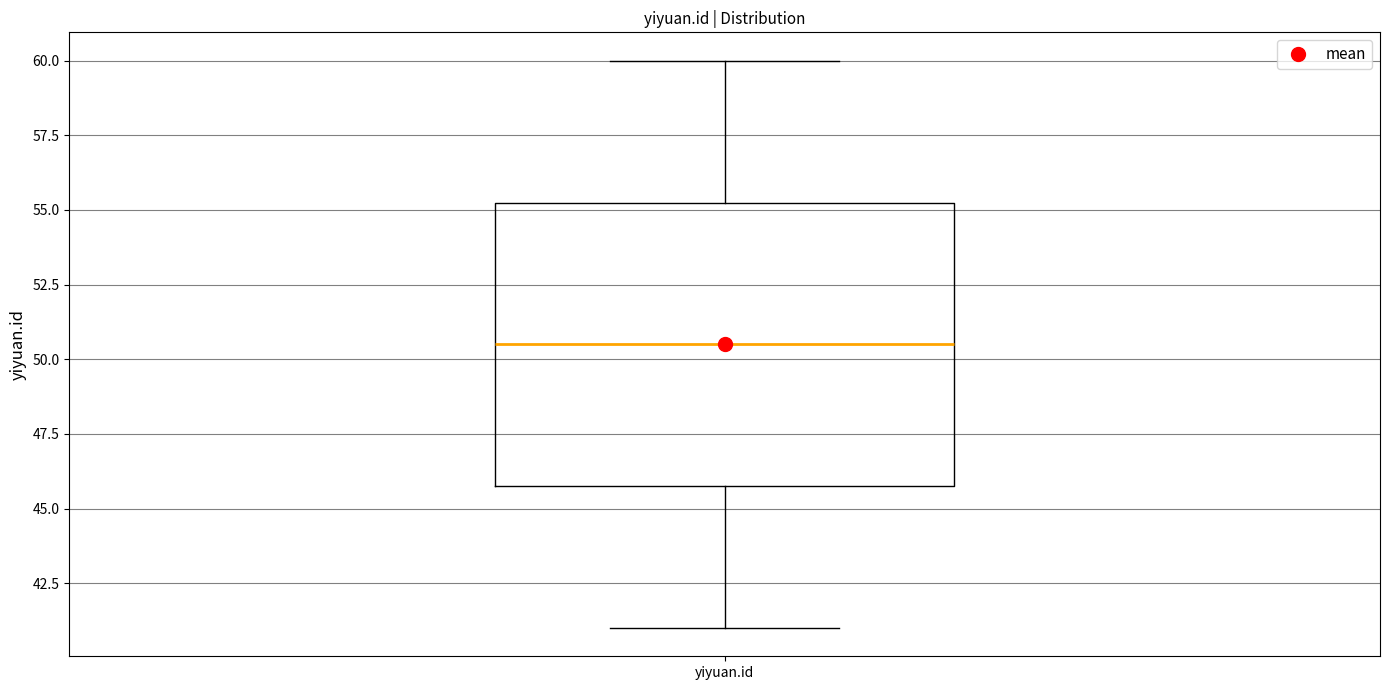

Transcribe this box plot: give where the median line is, the range the box spans, and where the two whiskers end, as read against the y-axis. The values are not printed on the chart, so give them approximately, as read against the axis.

median 50.5, box 46.0 to 55.5, whiskers 41.0 to 60.0